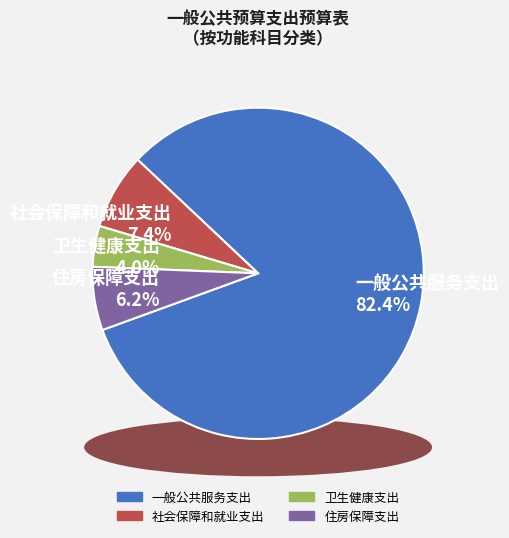

Is it true that 一般公共服务支出 is 97% of the pie?

False